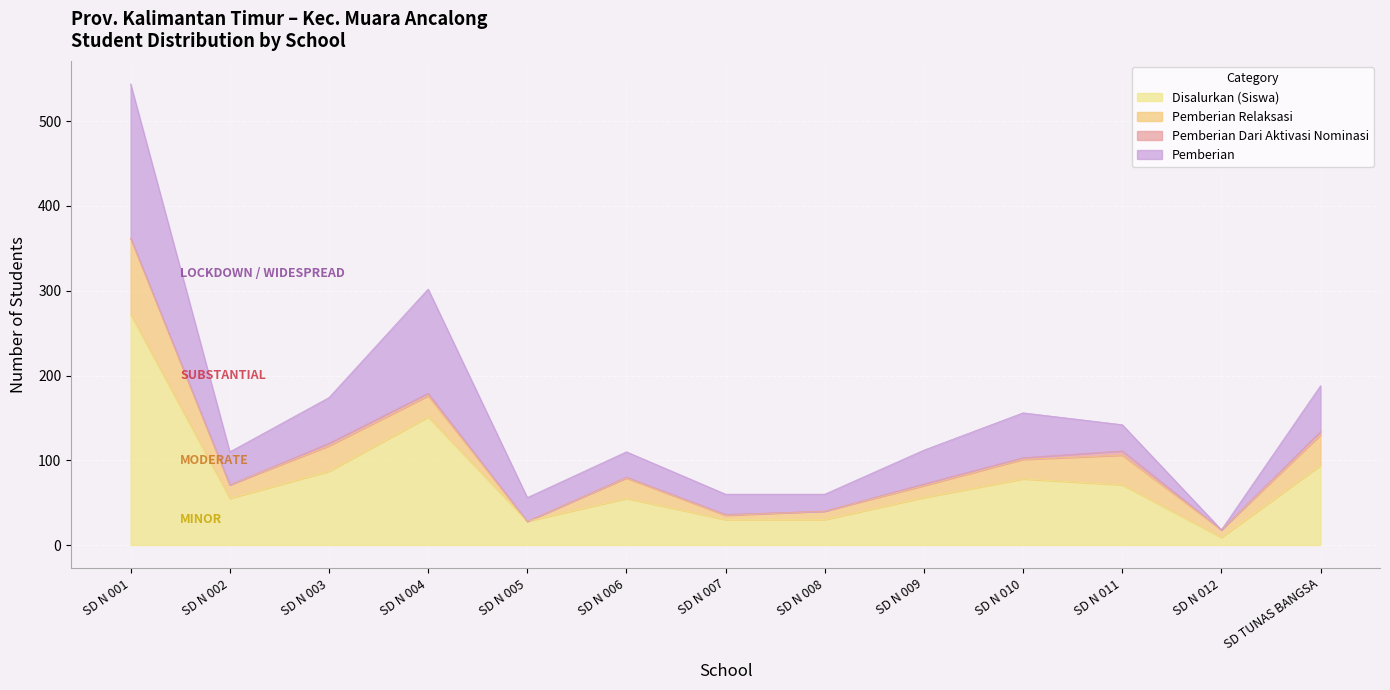

At which category is the sum across all series the highest?

SD N 001